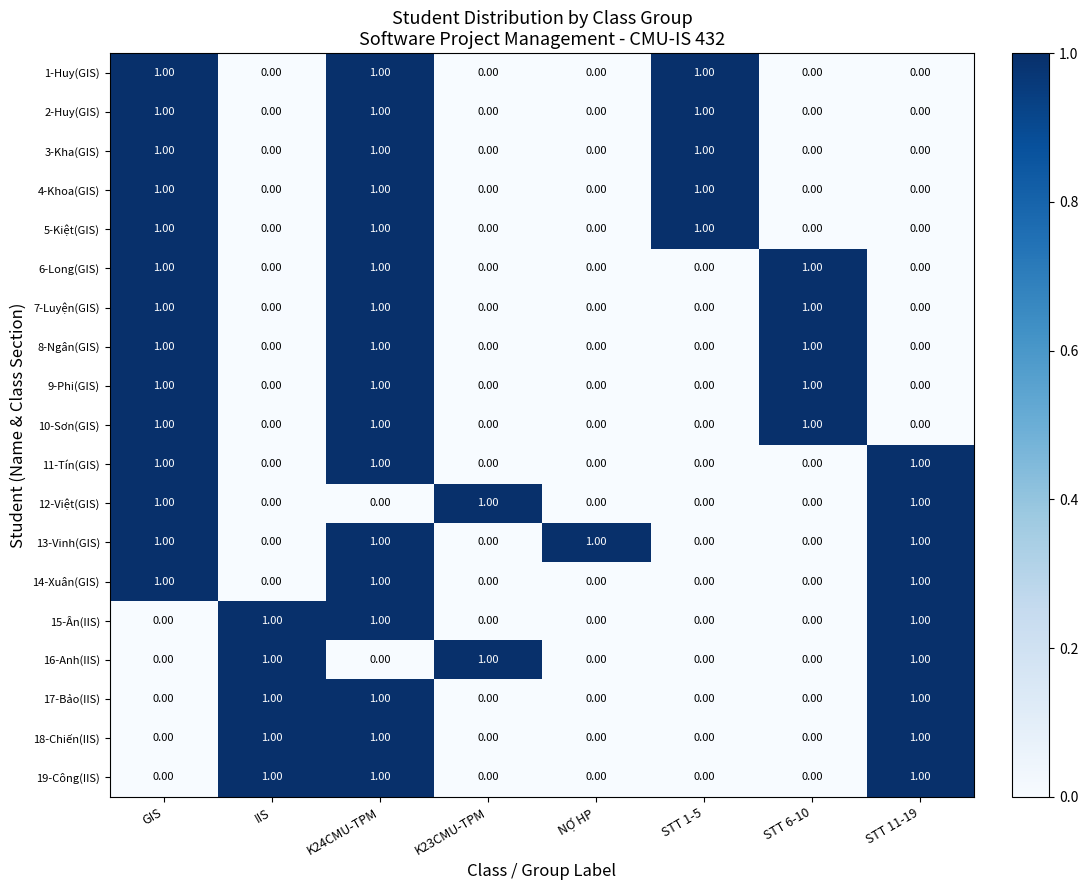

What is the sum of all 16-Anh(IIS) values?

3